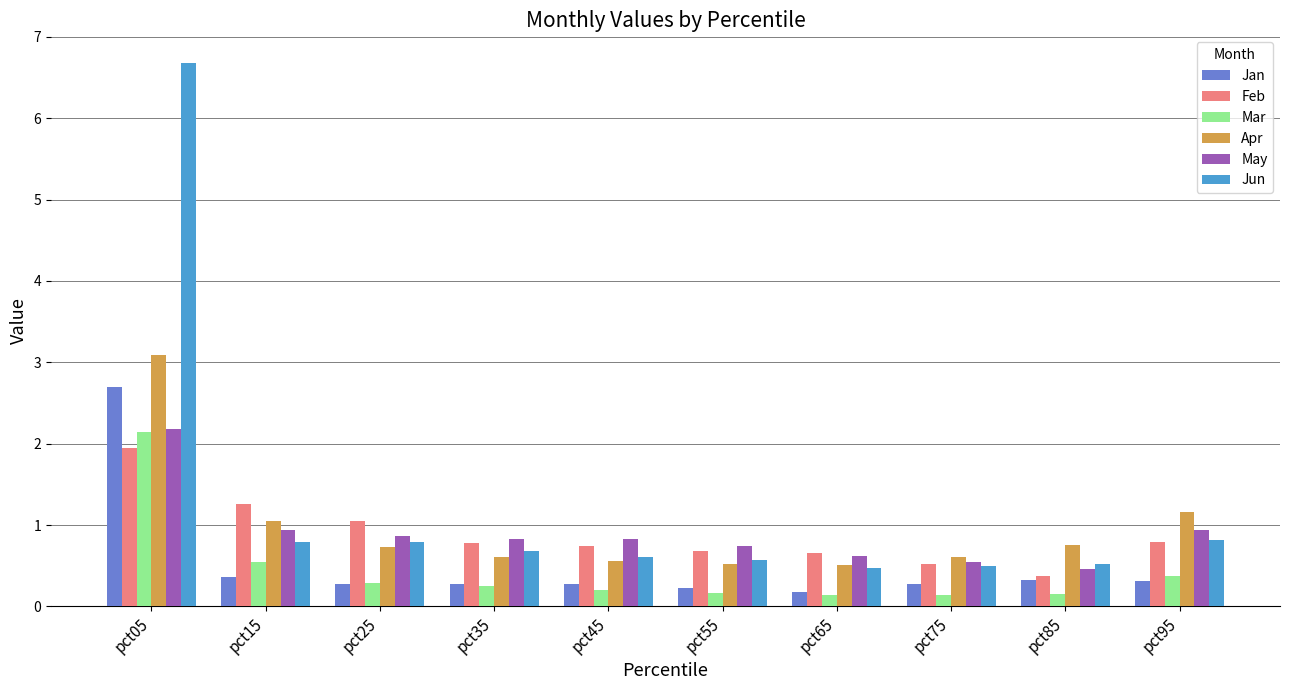

What is the difference between the maximum and minimum values in the Jun series?

6.2